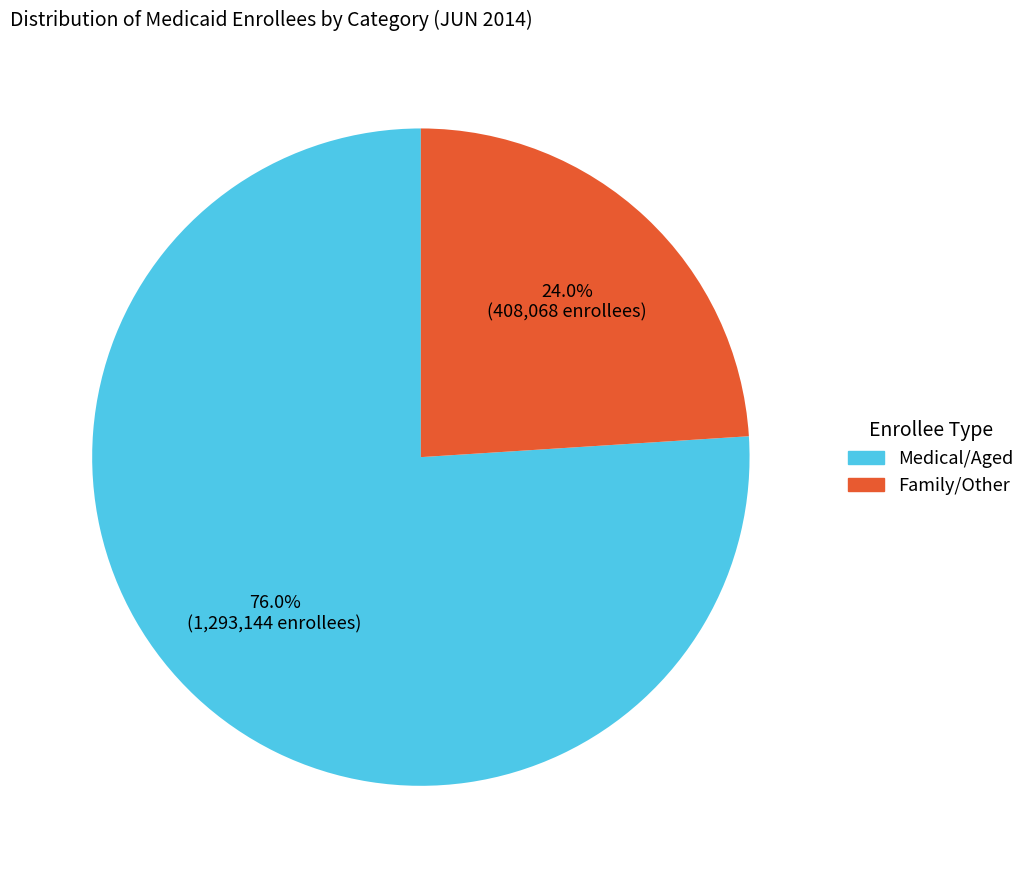

Is there any slice that represents more than half of the pie?

Yes